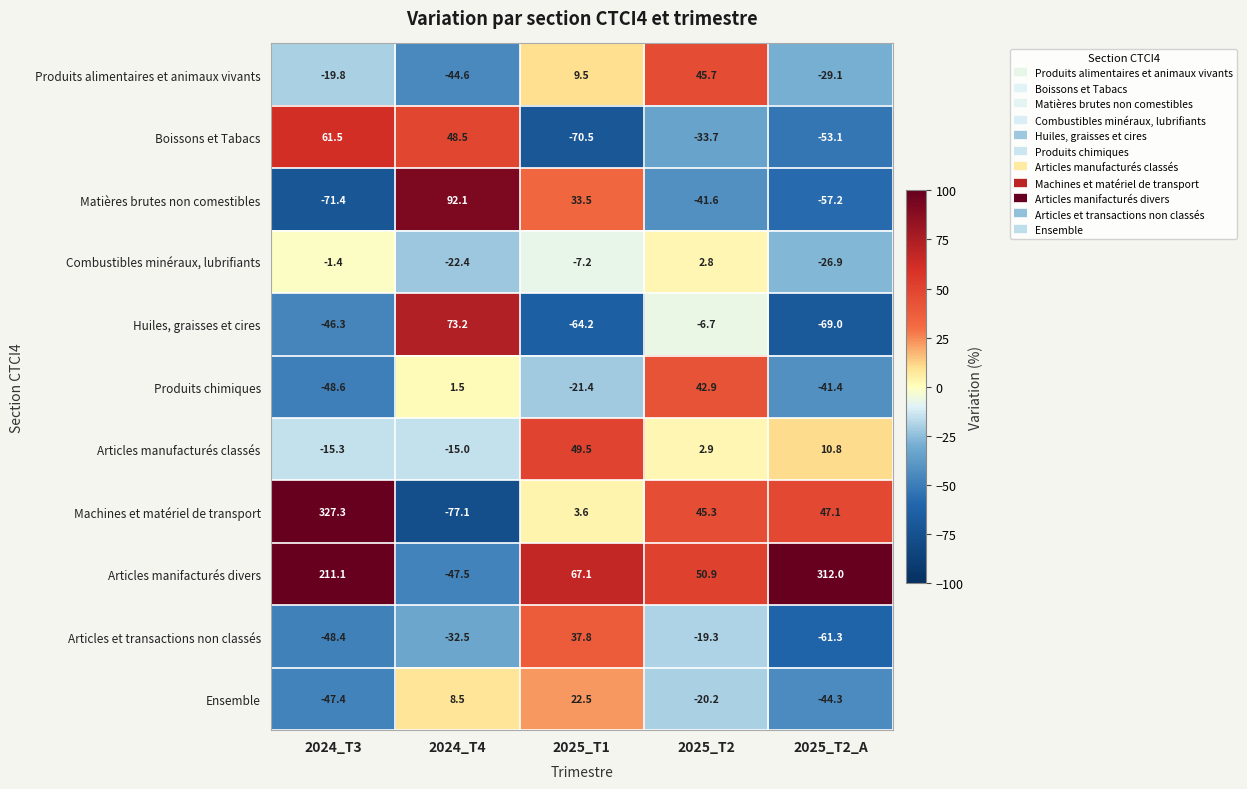

The Articles manifacturés divers series shows 312.0 at 2025_T2_A. True or false?

True